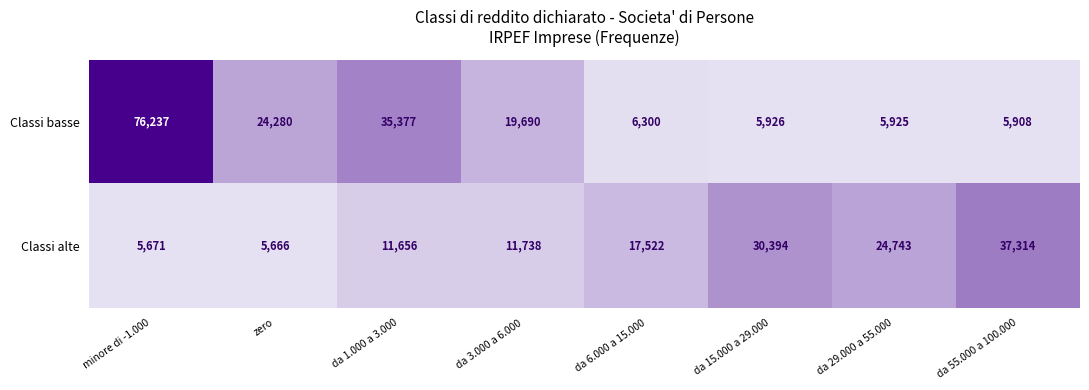

Which series has the largest range (max minus min)?

Classi basse